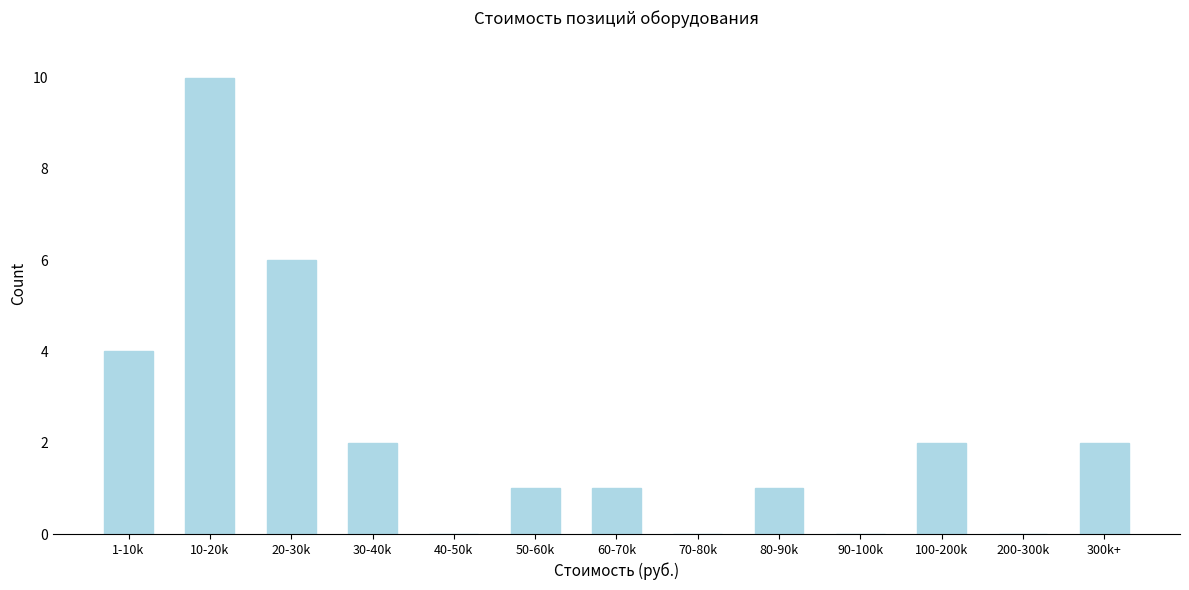

Reading right to left, transcribe all the data shown in this chart.

300k+=2	200-300k=0	100-200k=2	90-100k=0	80-90k=1	70-80k=0	60-70k=1	50-60k=1	40-50k=0	30-40k=2	20-30k=6	10-20k=10	1-10k=4